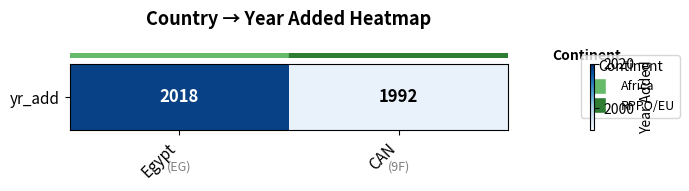

Which has a higher value, CAN or Egypt?

Egypt